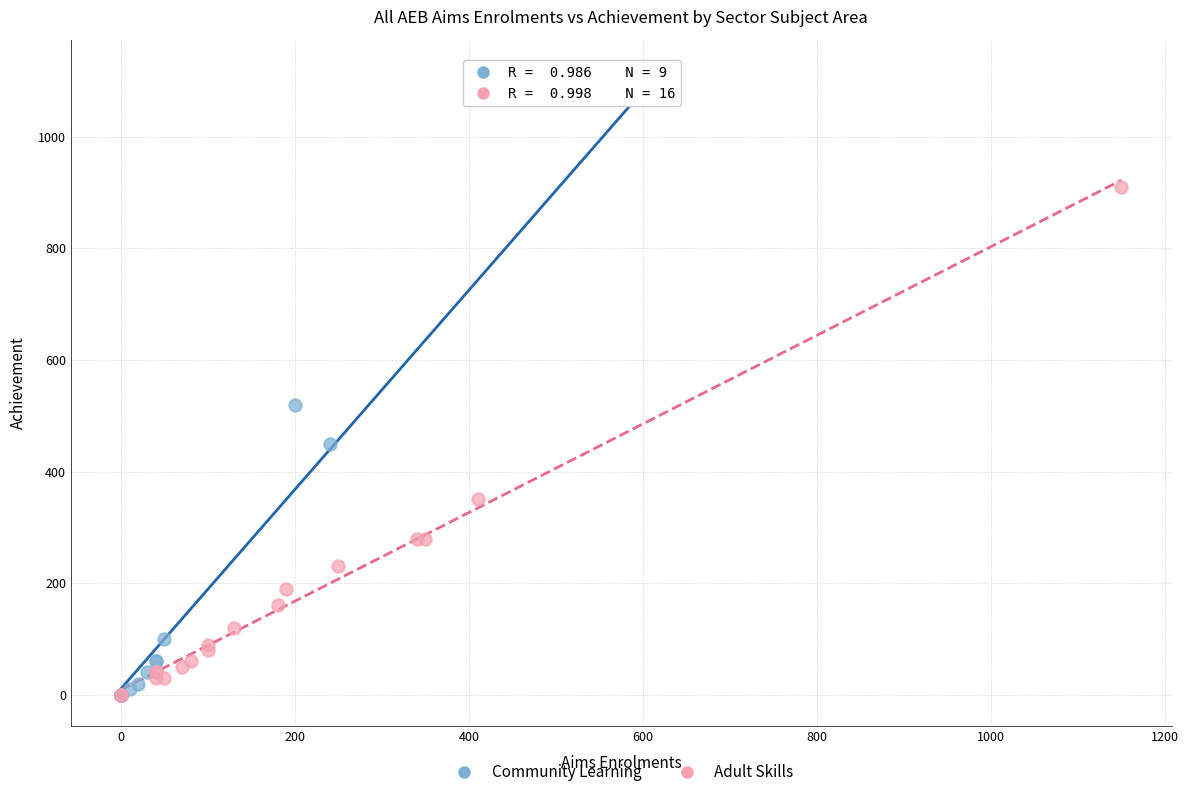

Which series reaches the maximum Y coordinate?

Community Learning